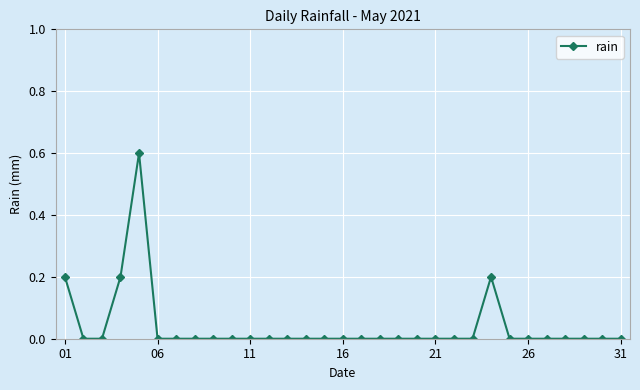

True or false: there are more than 0 points higher than both neighbors.

True